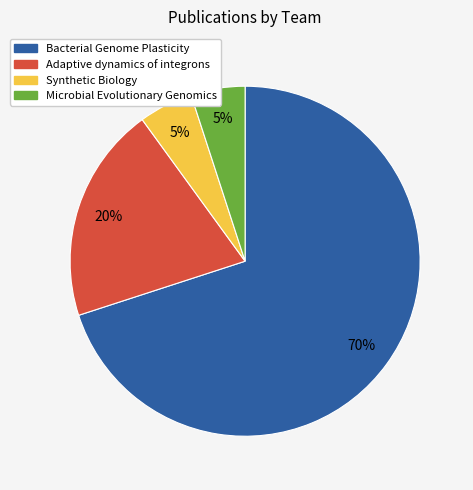

How many slices are in this pie chart?

4